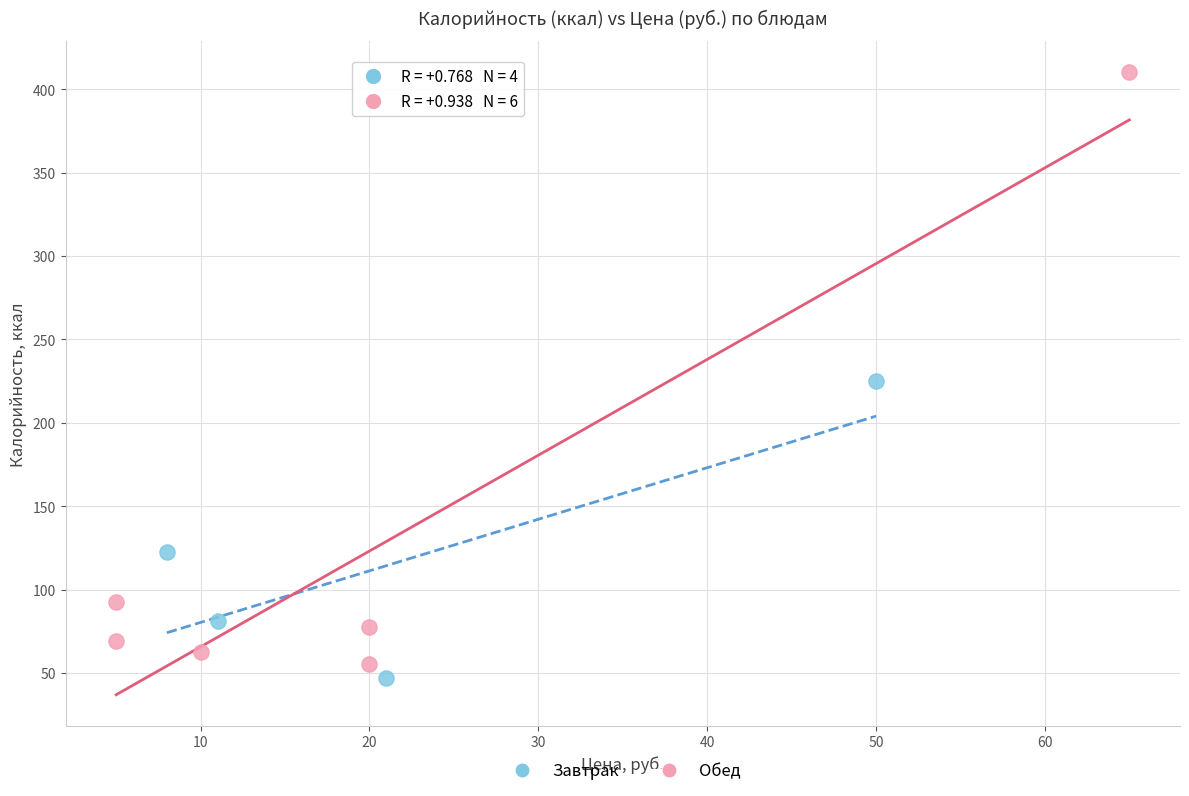

Which series reaches the maximum Y coordinate?

Обед